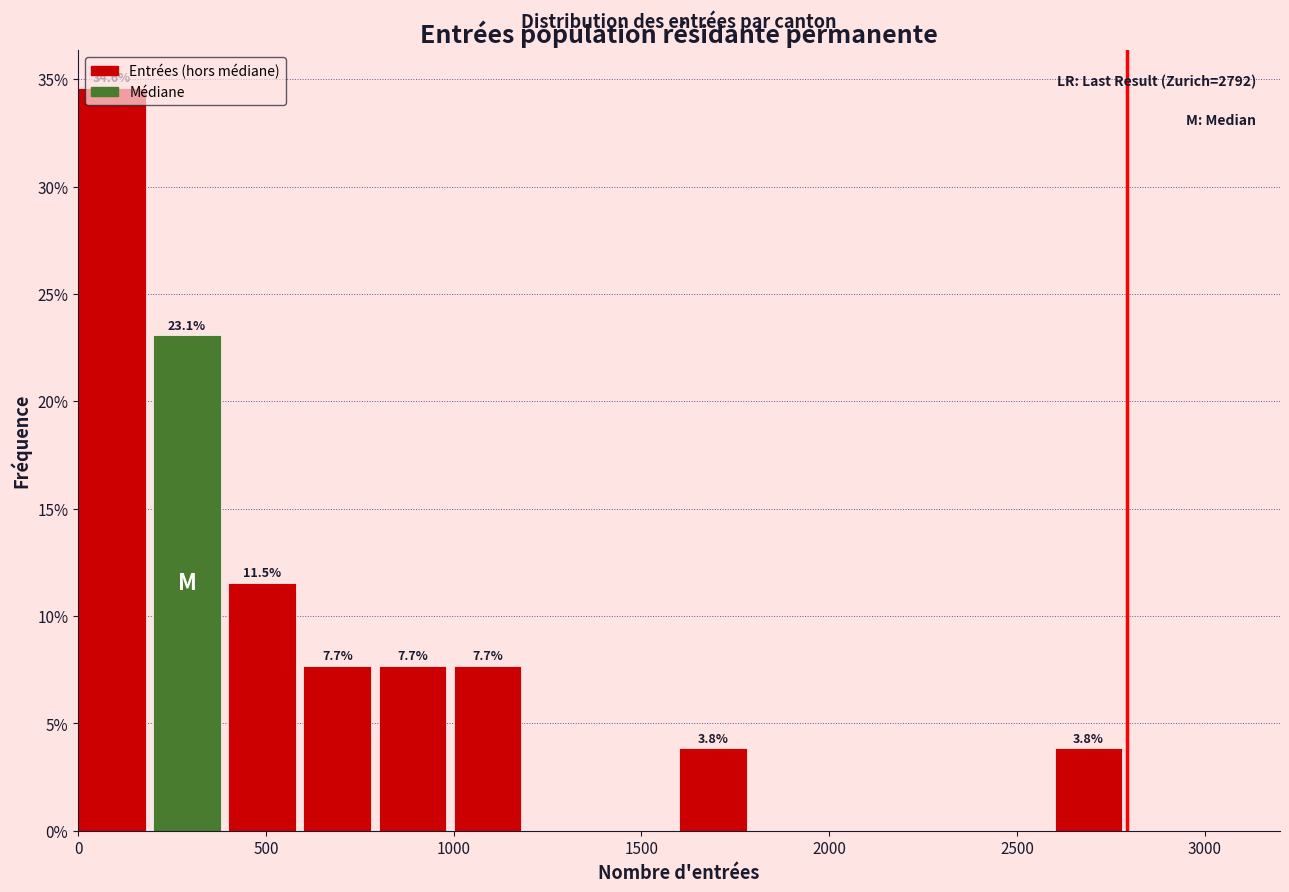

Which range on the x-axis has the tallest bar?

0 to 200